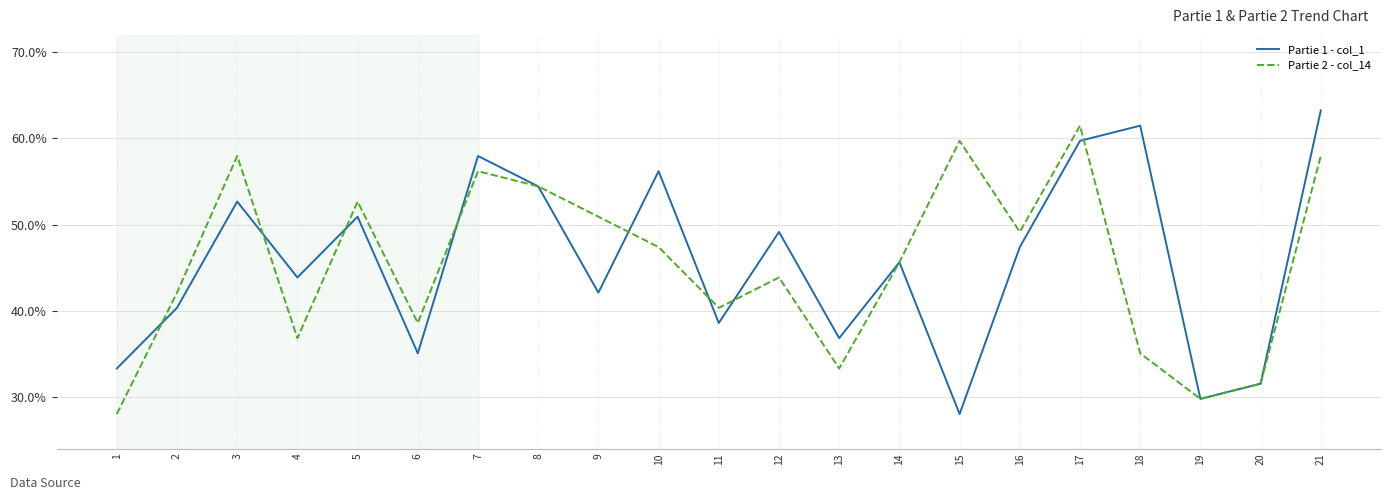

Where is Partie 2 - col_14 nearest to the value 0?

1